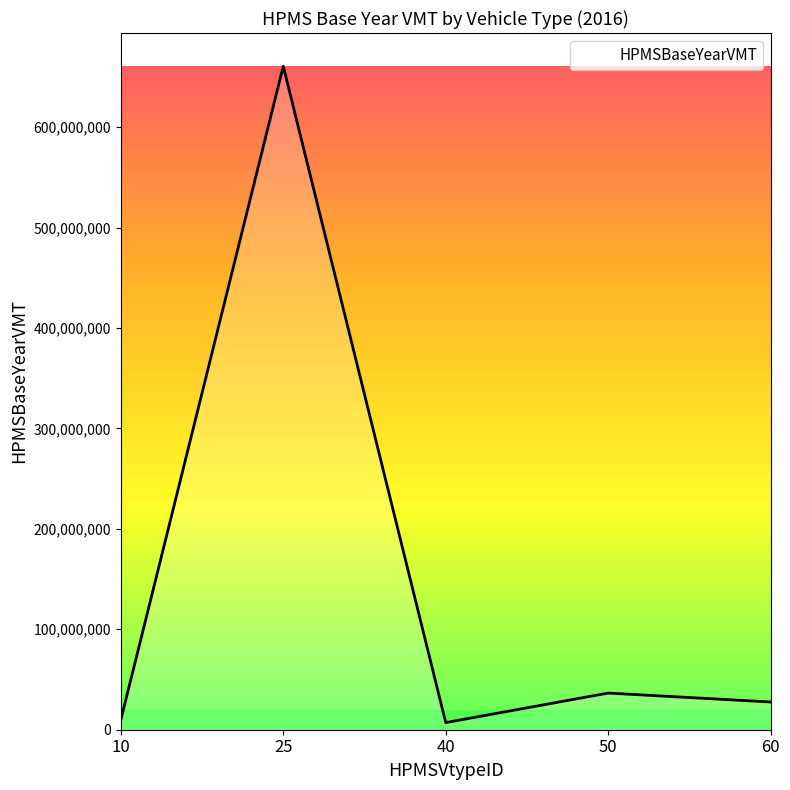

How many lines are shown in the chart?

1